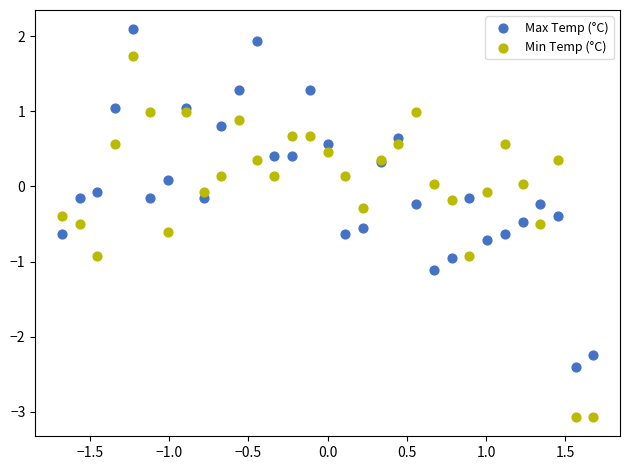

Which series reaches the maximum Y coordinate?

Max Temp (°C)